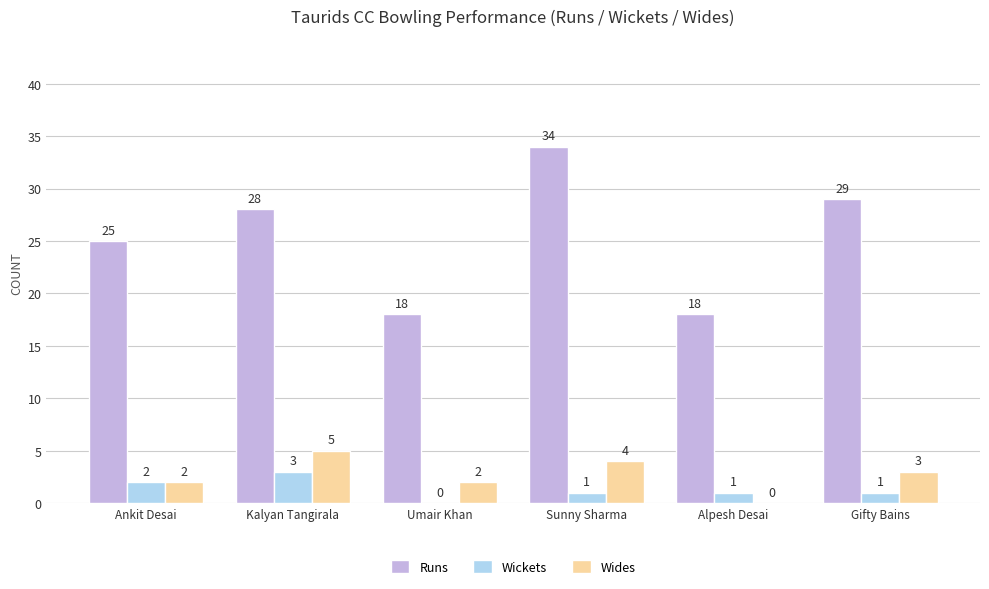

Between Umair Khan and Alpesh Desai, which series saw the biggest shift?

Wides